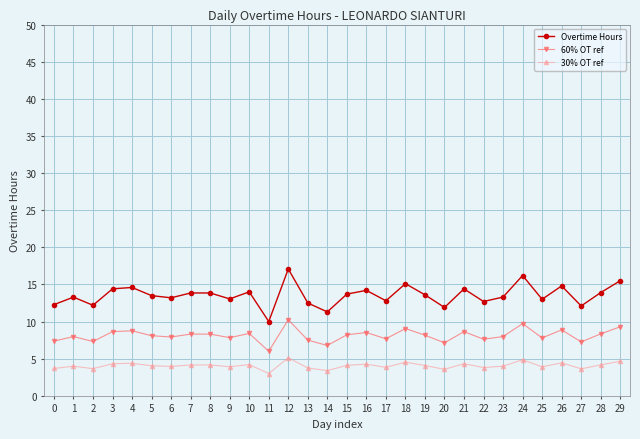

True or false: Overtime Hours and 60% OT ref cross at least once.

False